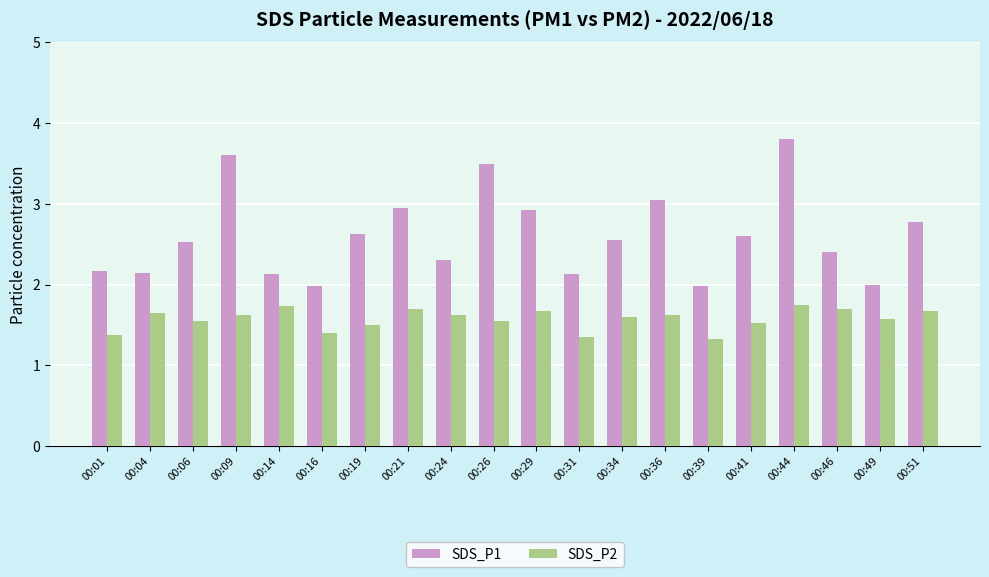

Are the bars horizontal?

No